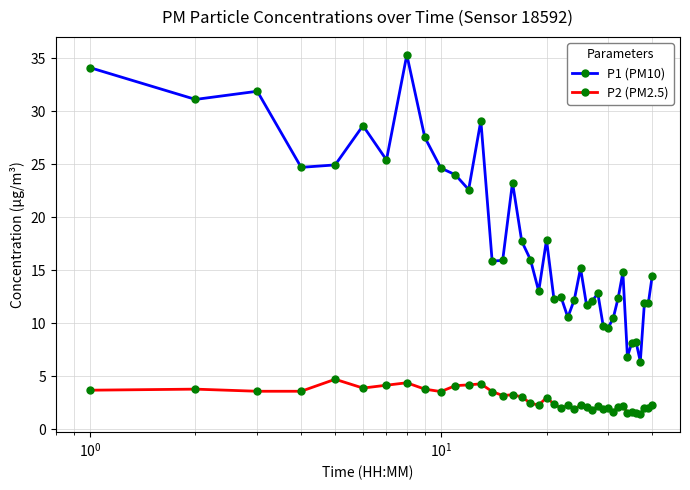

What is the average value of the P1 (PM10) series?

17.7